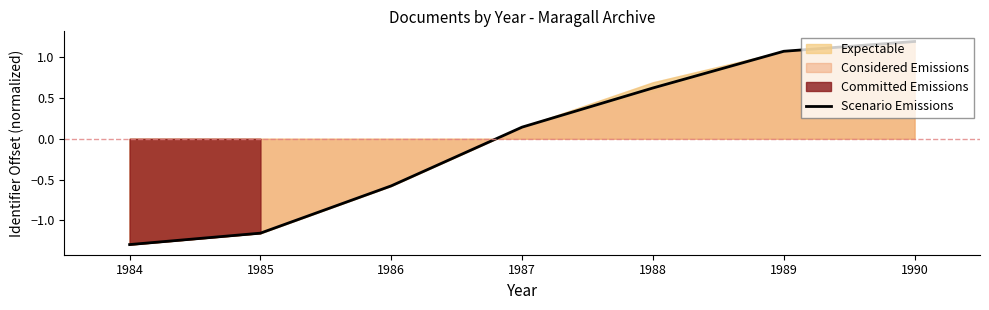

What is the greatest value displayed?

1.2